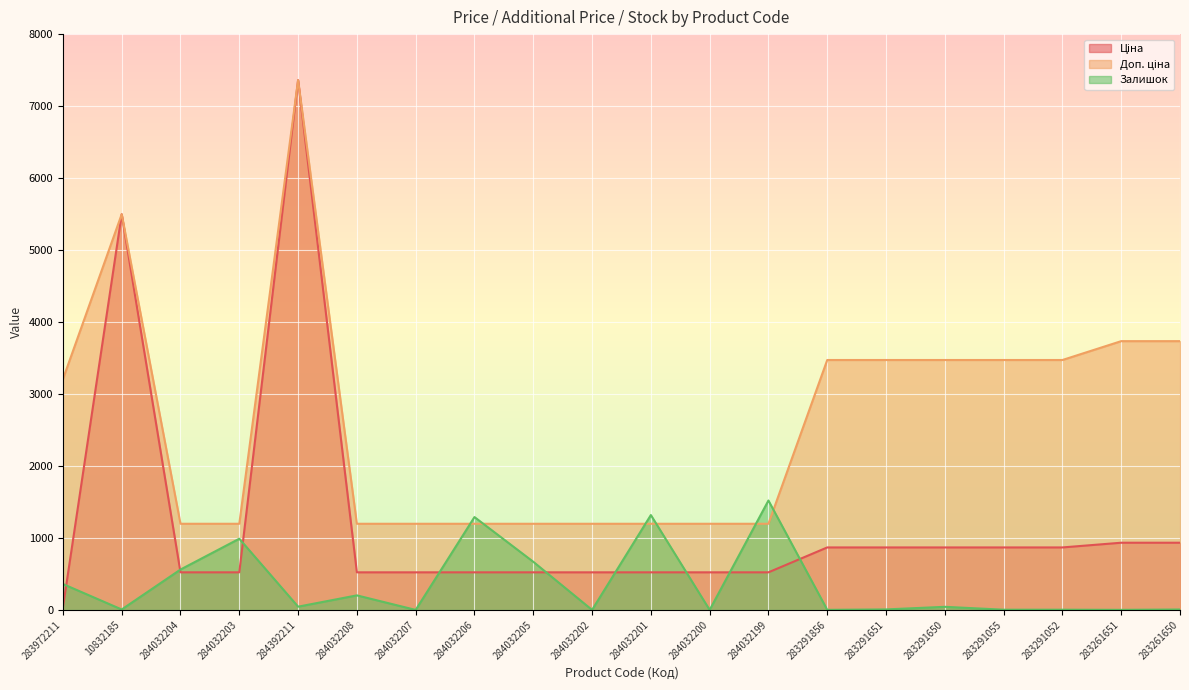

True or false: Ціна has a value of 522.2 at 284032203.

True